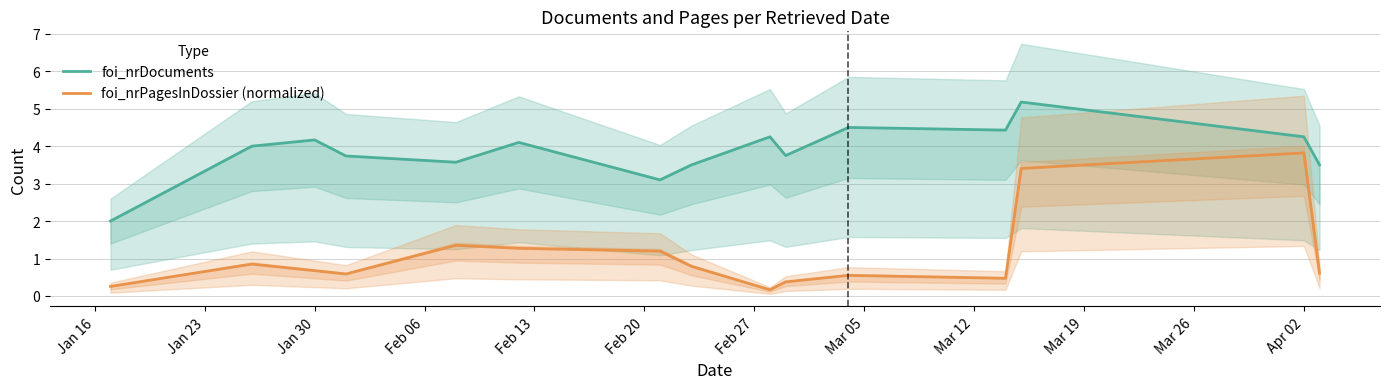

What is the average value of the foi_nrPagesInDossier (normalized) series?

1.1